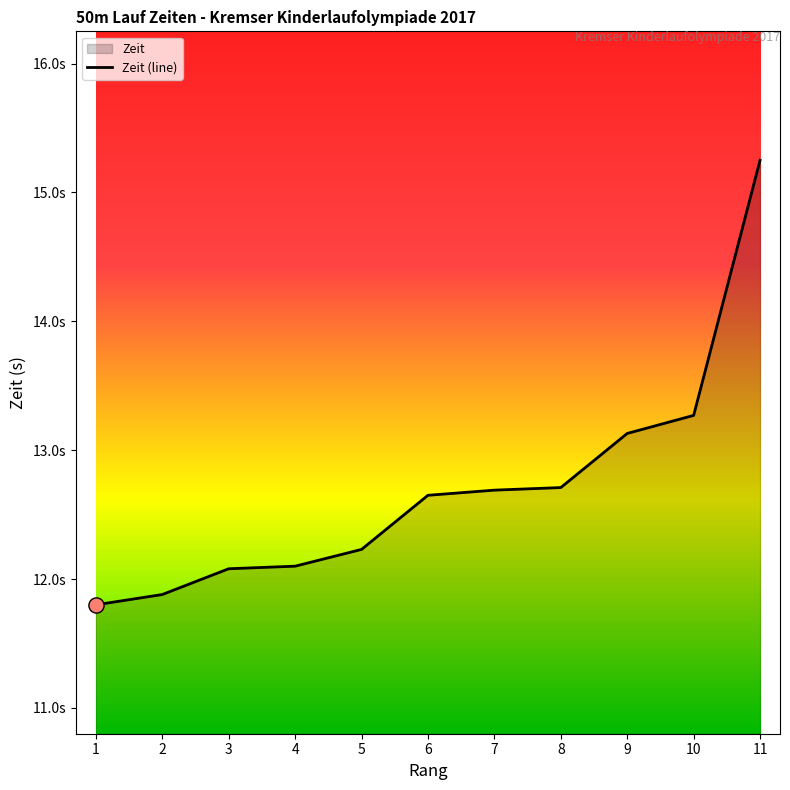

Approximately how many times larger is the value at 3 compared to 11?

0.8